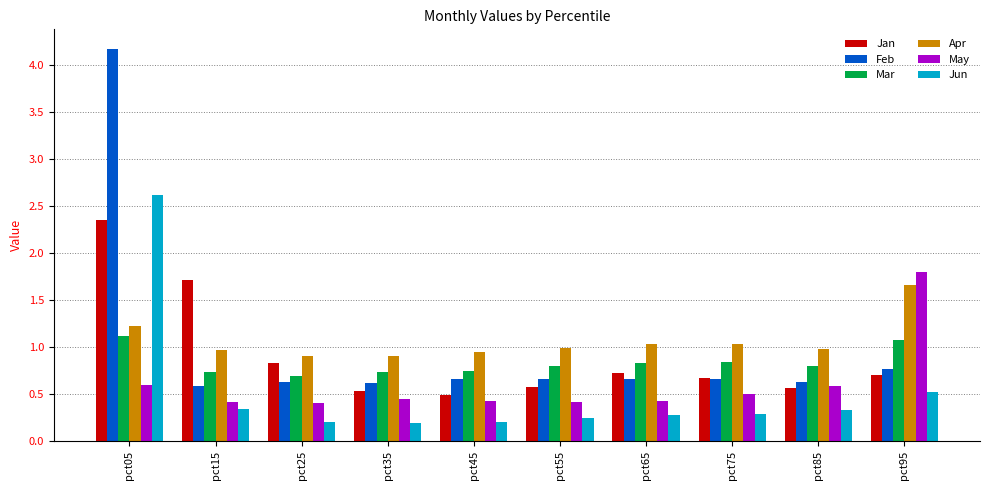

What is the average value of the Jun series?

0.5